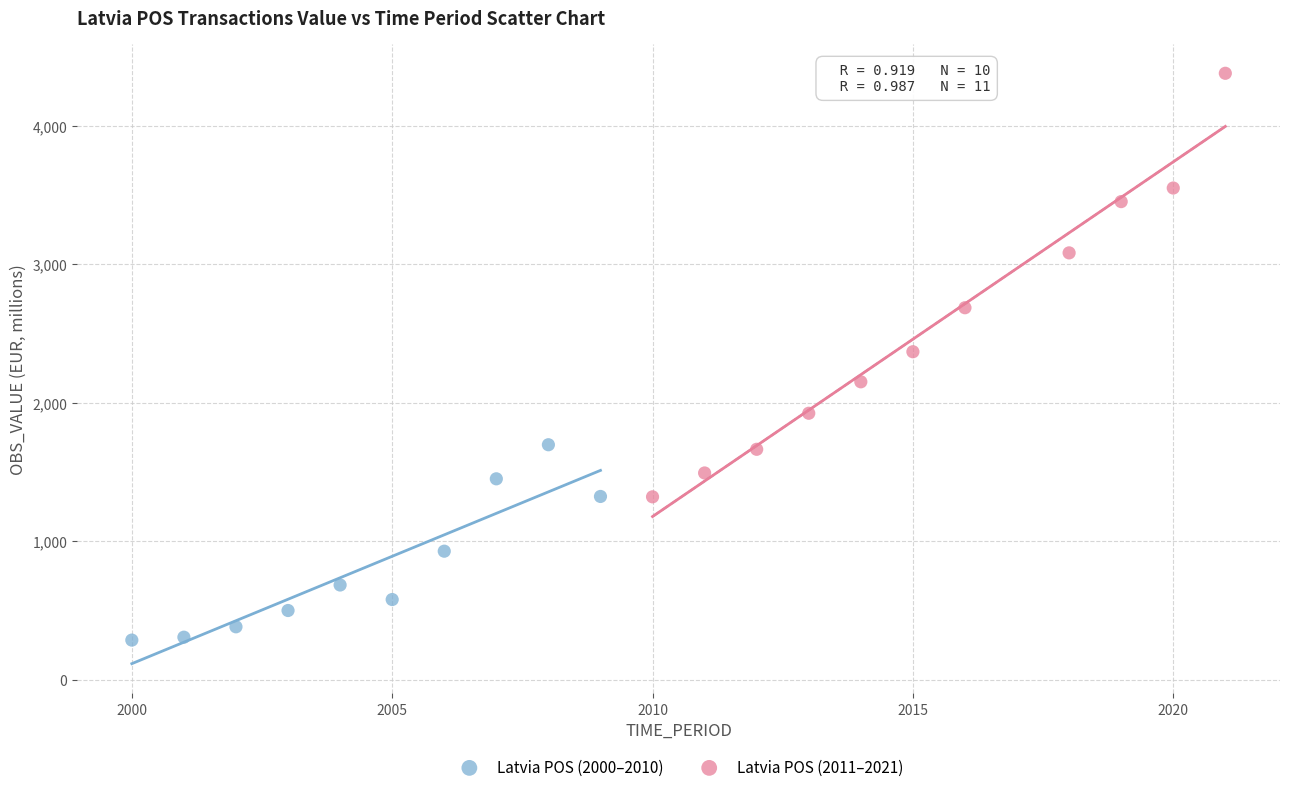

Which series has the largest Y range (max minus min)?

Latvia POS (2011–2021)